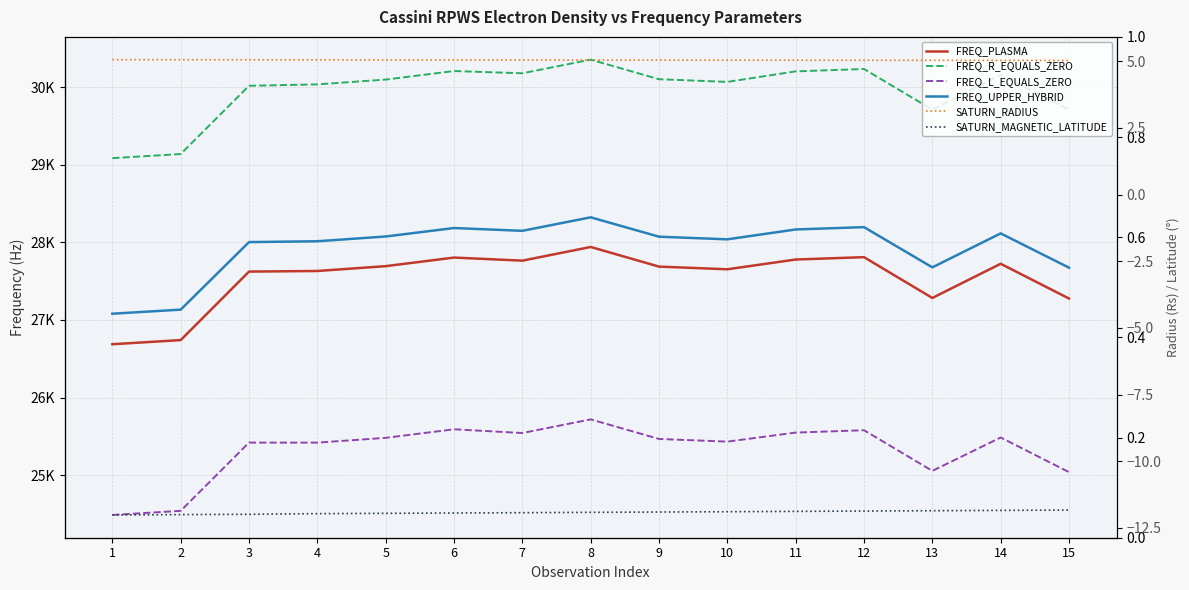

Which category has the highest value across all series?

8